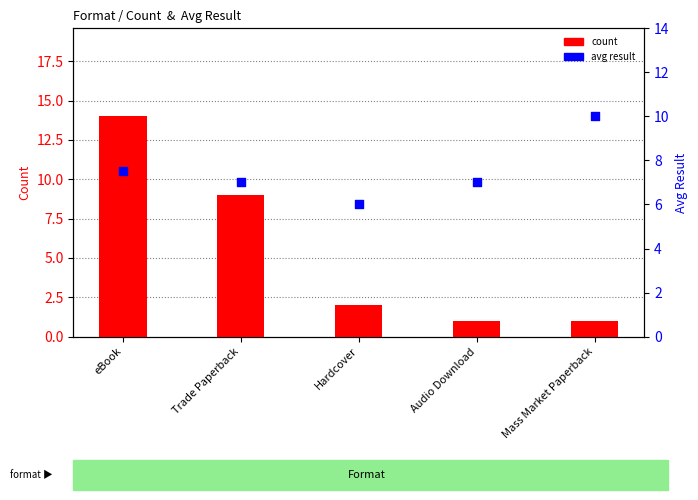

Which series reaches the maximum Y coordinate?

count